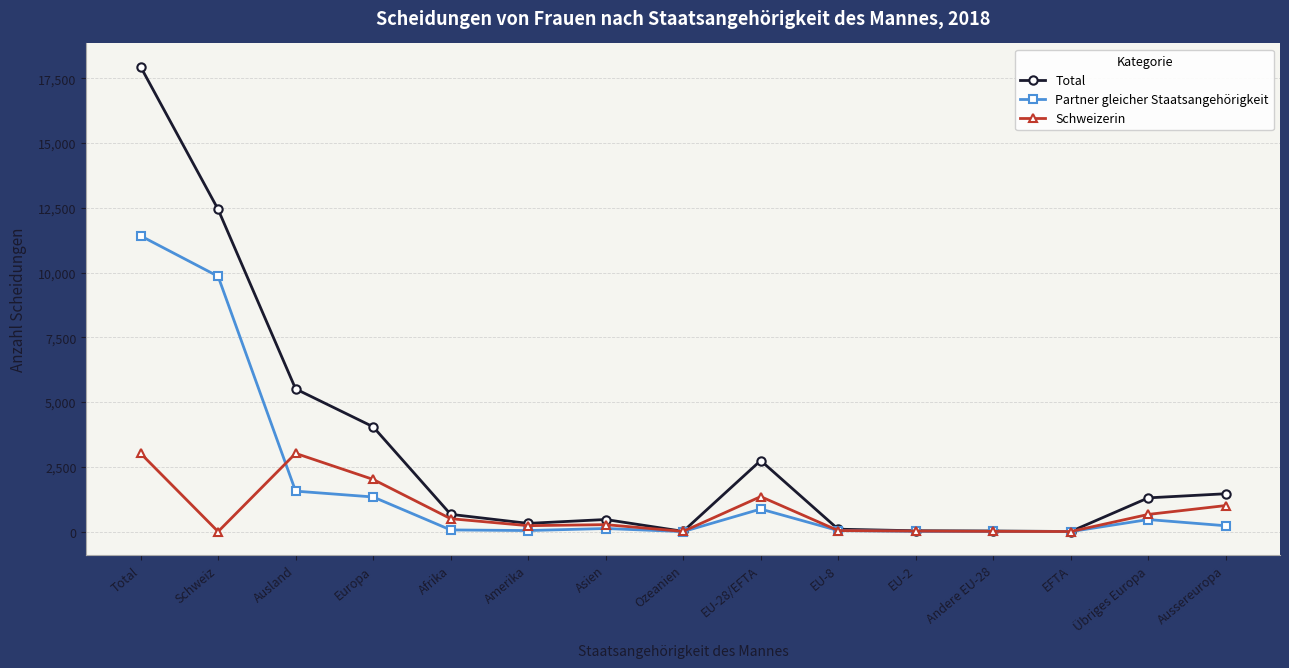

True or false: Partner gleicher Staatsangehörigkeit has more than 0 points higher than both neighbors.

True